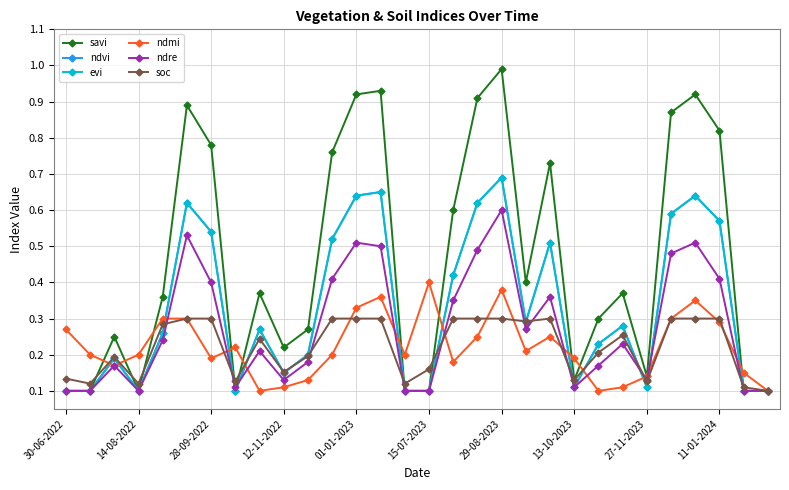

Is this an area chart (filled region under the line)?

No